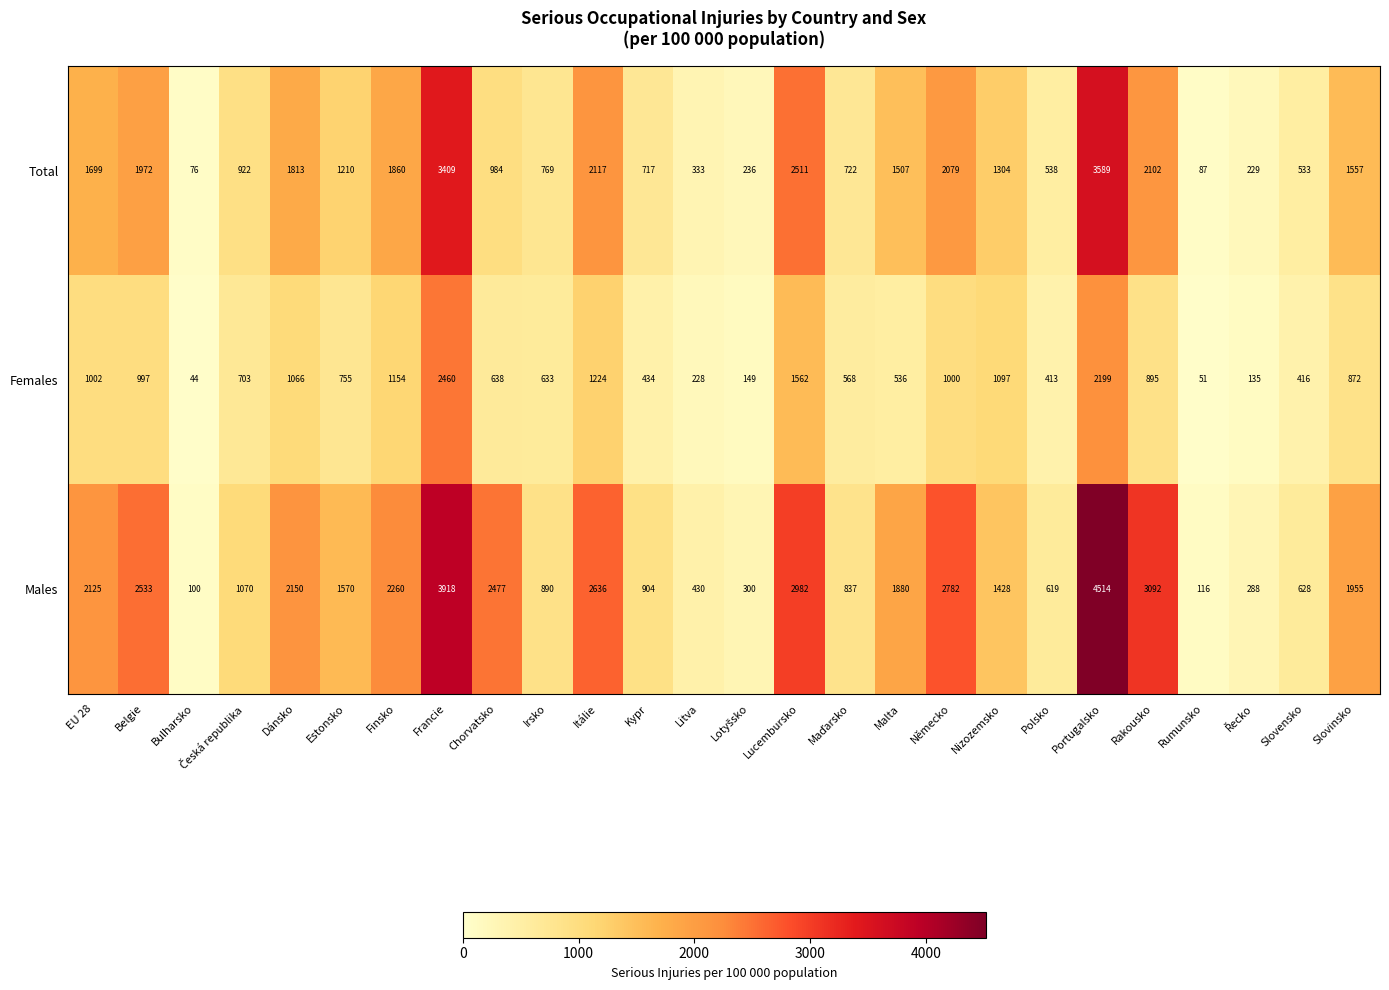

Rank the series by their average value, from lowest to highest.

Females, Total, Males